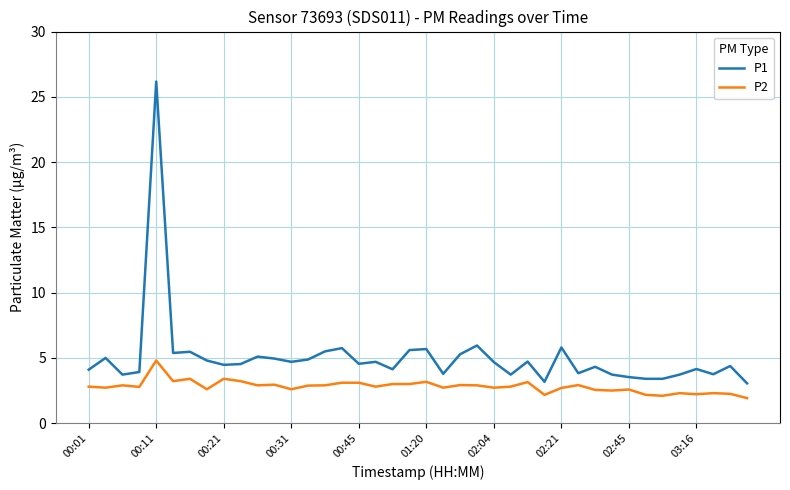

Rank the series by their maximum value, from lowest to highest.

P2, P1